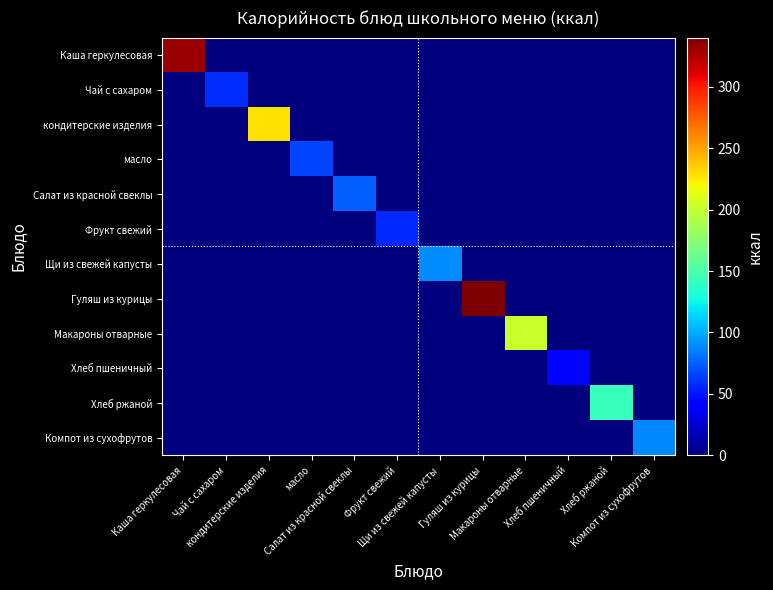

At how many categories does at least one series exceed 163?

4